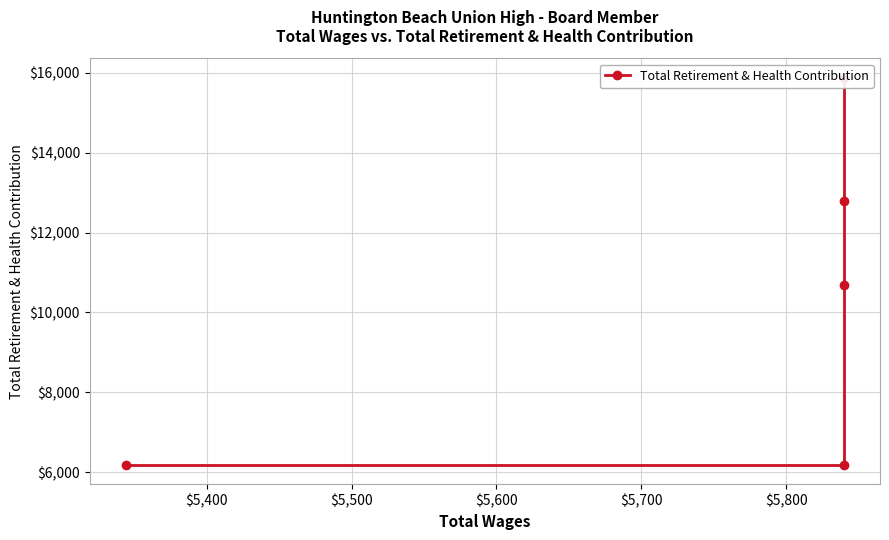

How many values are between 6183 and 12789?

4